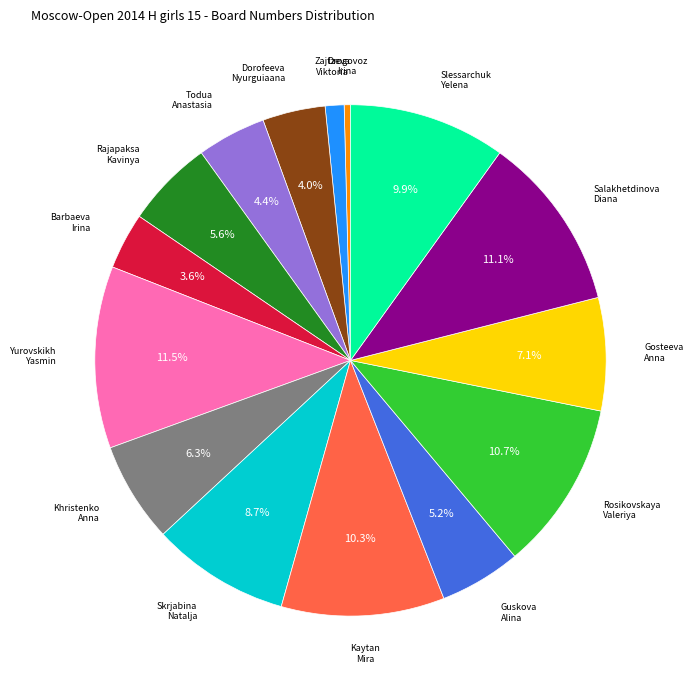

Is there any slice that represents more than half of the pie?

No